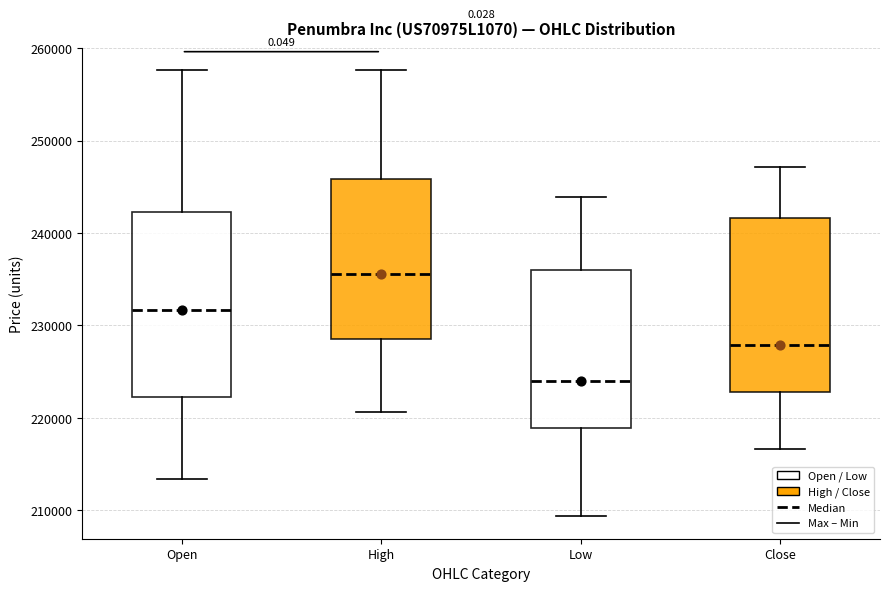

Reading left to right, read every box against the y-axis: the position of its median line, the range the box covers, and the ends of its whiskers. The values are not printed on the chart, so give them approximately, as read against the axis.

Open: median 232000, box 222000 to 242000, whiskers 213000 to 258000
High: median 236000, box 228000 to 246000, whiskers 221000 to 258000
Low: median 224000, box 219000 to 236000, whiskers 209000 to 244000
Close: median 228000, box 223000 to 242000, whiskers 217000 to 247000